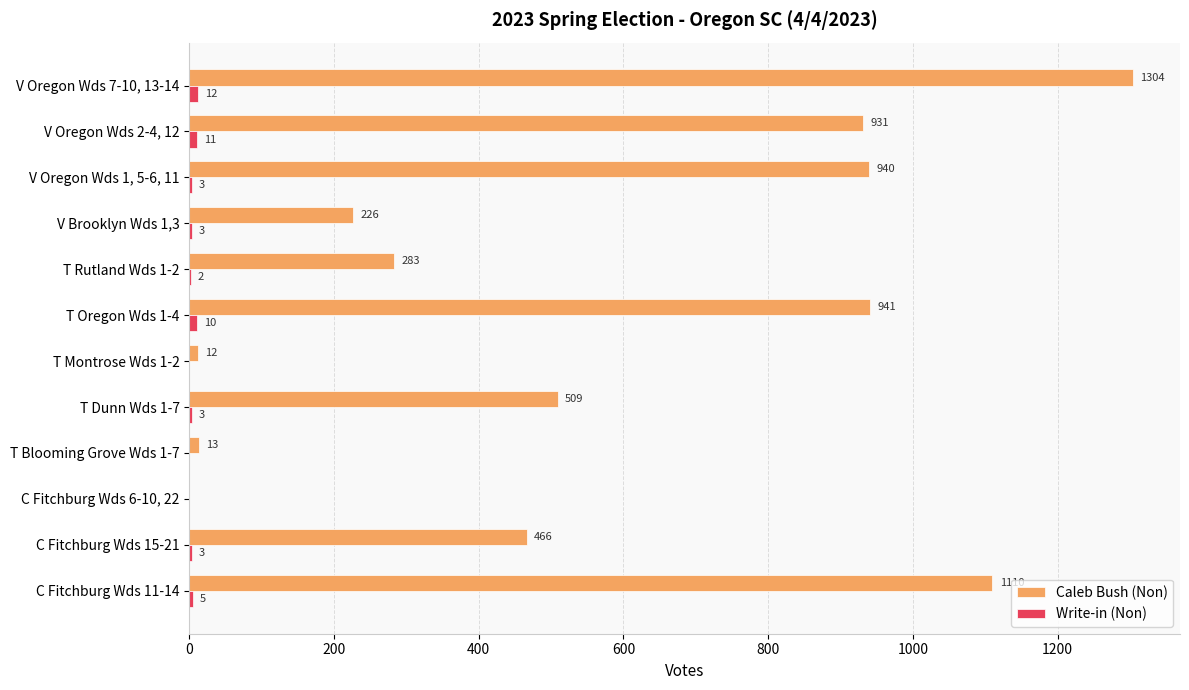

The value of Caleb Bush (Non) at T Rutland Wds 1-2 is 283. True or false?

True